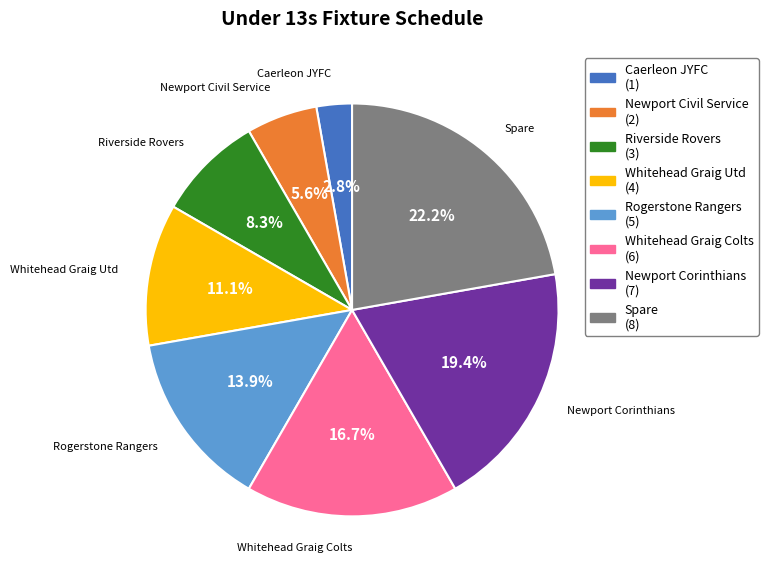

True or false: Rogerstone Rangers accounts for 24% of the total.

False